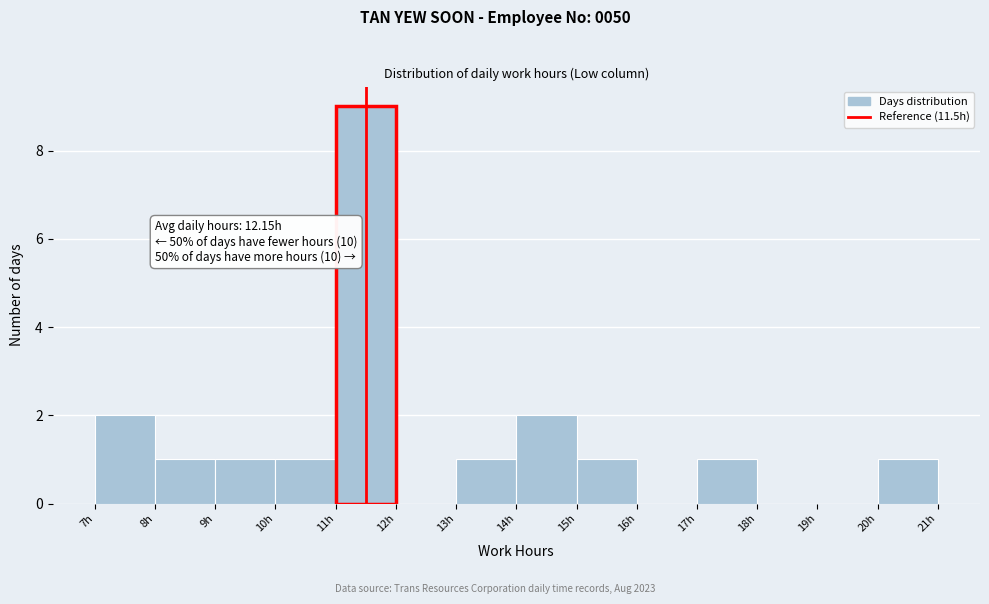

Over which range of the x-axis is the bar tallest?

11 to 12